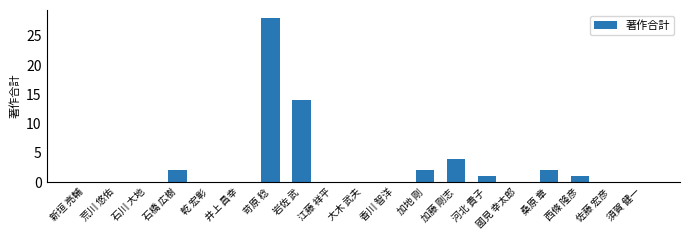

At which category does the chart reach its peak across all series?

苛原 稔